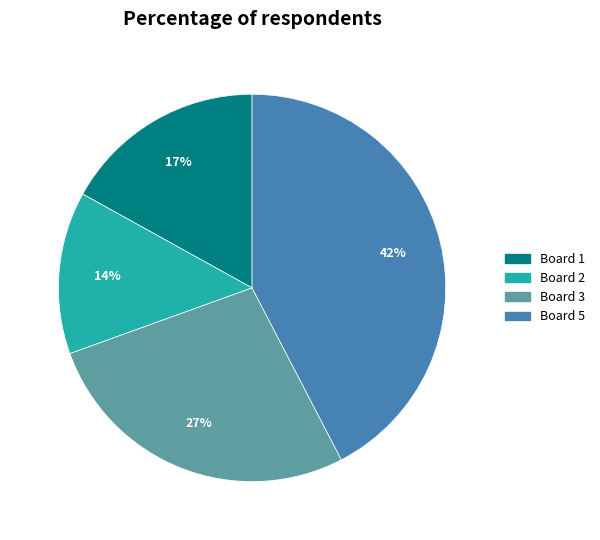

How many slices are in this pie chart?

4